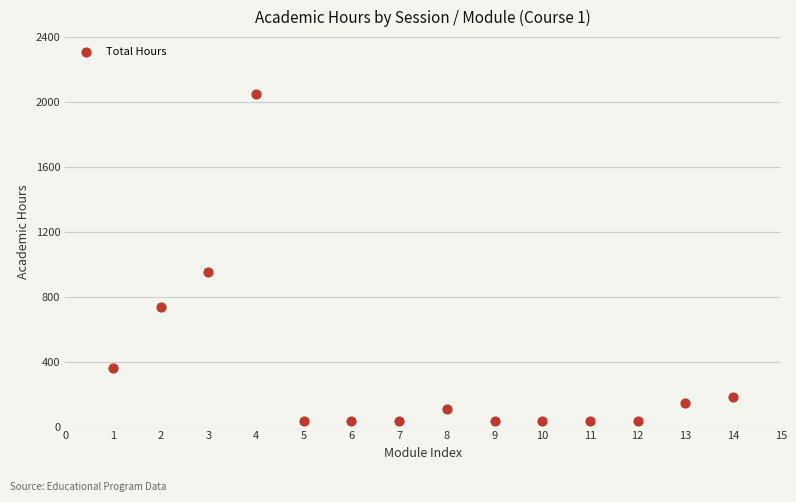

What Y value in the scatter plot is closest to 1044?

954